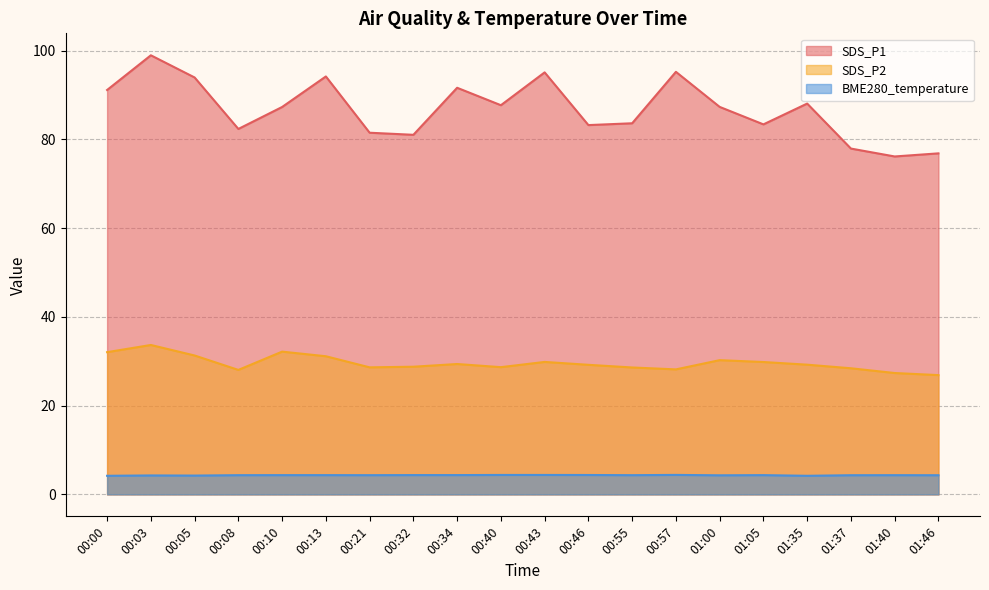

True or false: SDS_P2 and BME280_temperature intersect in this chart.

False